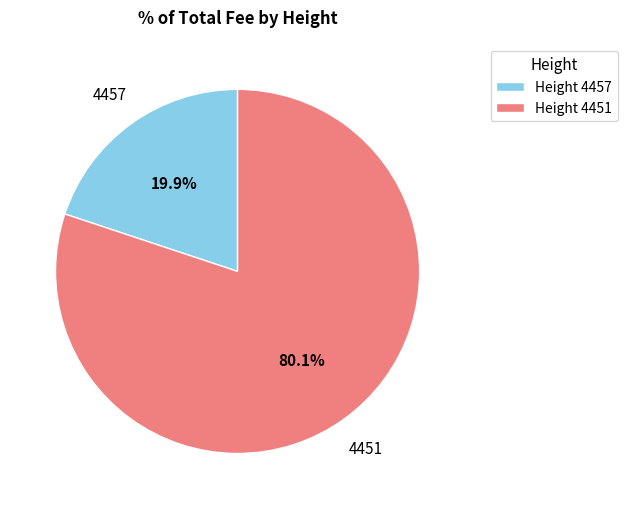

Is it true that 4457 is 28% of the pie?

False